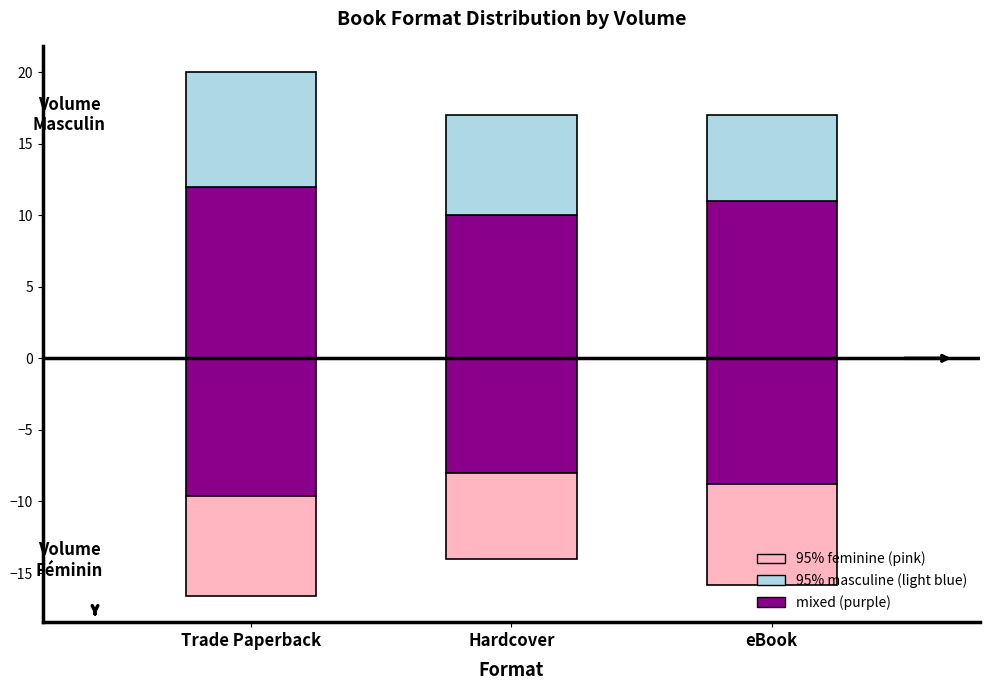

Reading right to left, transcribe all the data shown in this chart.

mixed (purple): eBook=11	Hardcover=10	Trade Paperback=12
95% masculine (light blue): eBook=6	Hardcover=7	Trade Paperback=8
95% feminine (pink): eBook=-7	Hardcover=-6	Trade Paperback=-7